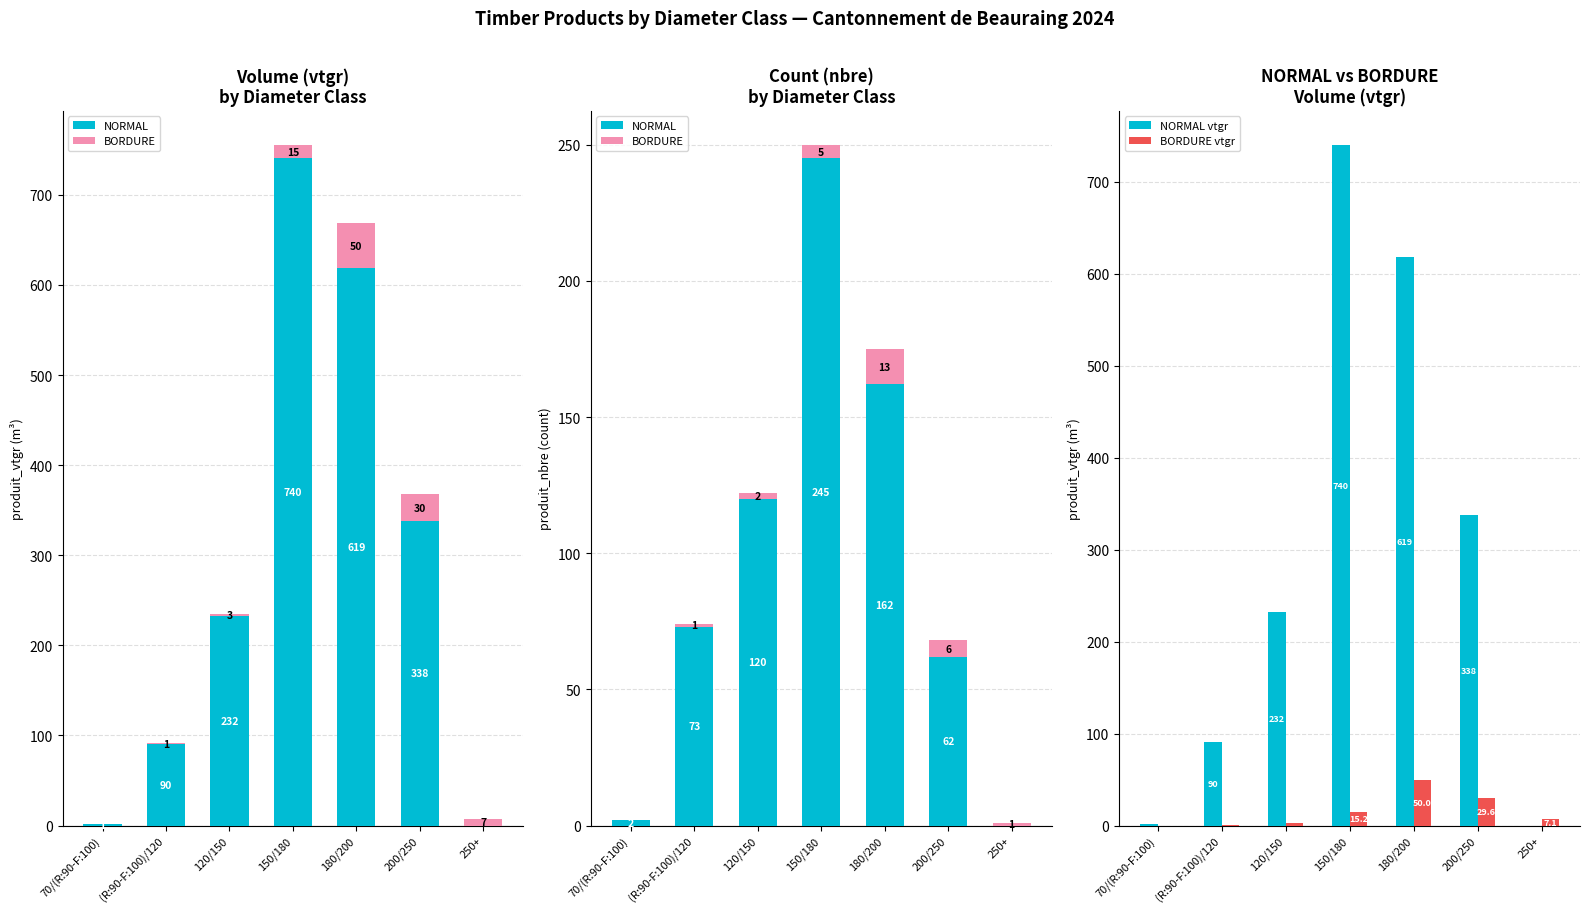

Is the value of NORMAL vtgr at 150/180 greater than the value of NORMAL at 150/180?

Yes